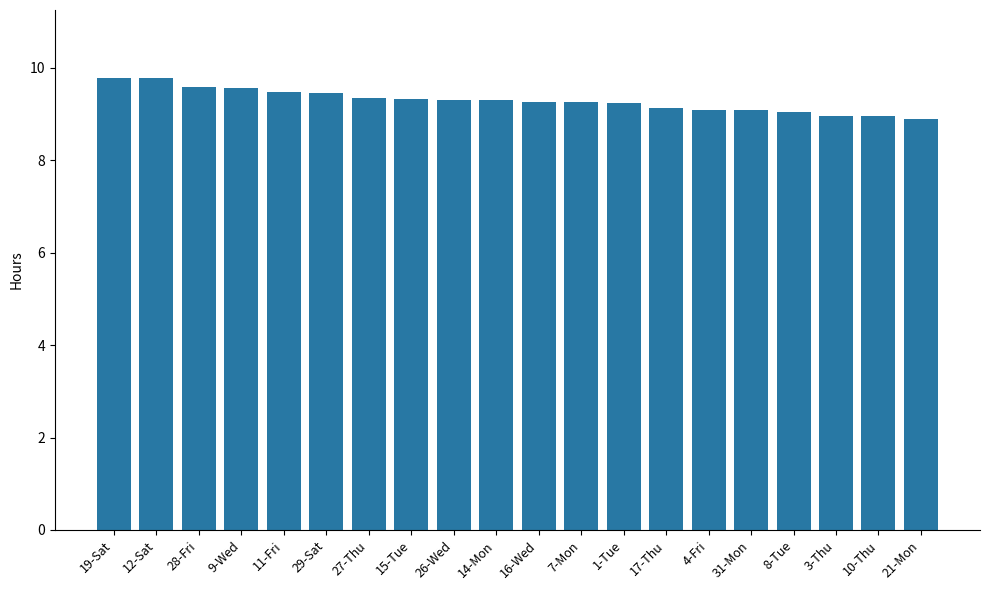

The chart shows a value of 9.6 at 9-Wed. True or false?

True